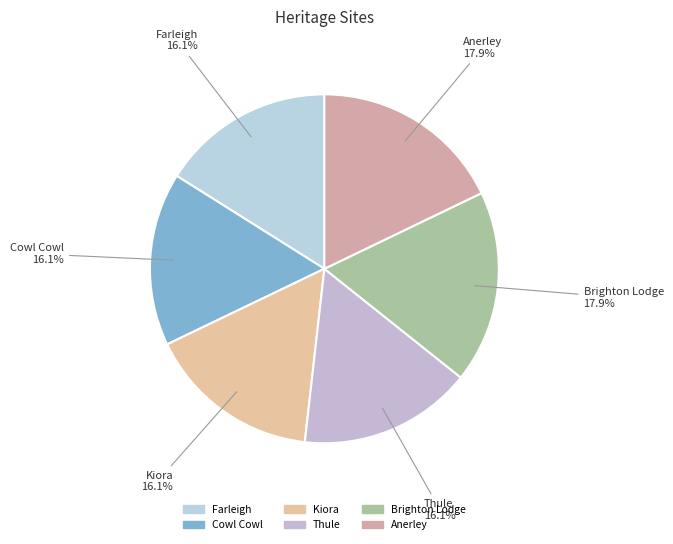

Is it true that Brighton Lodge is 18% of the pie?

True